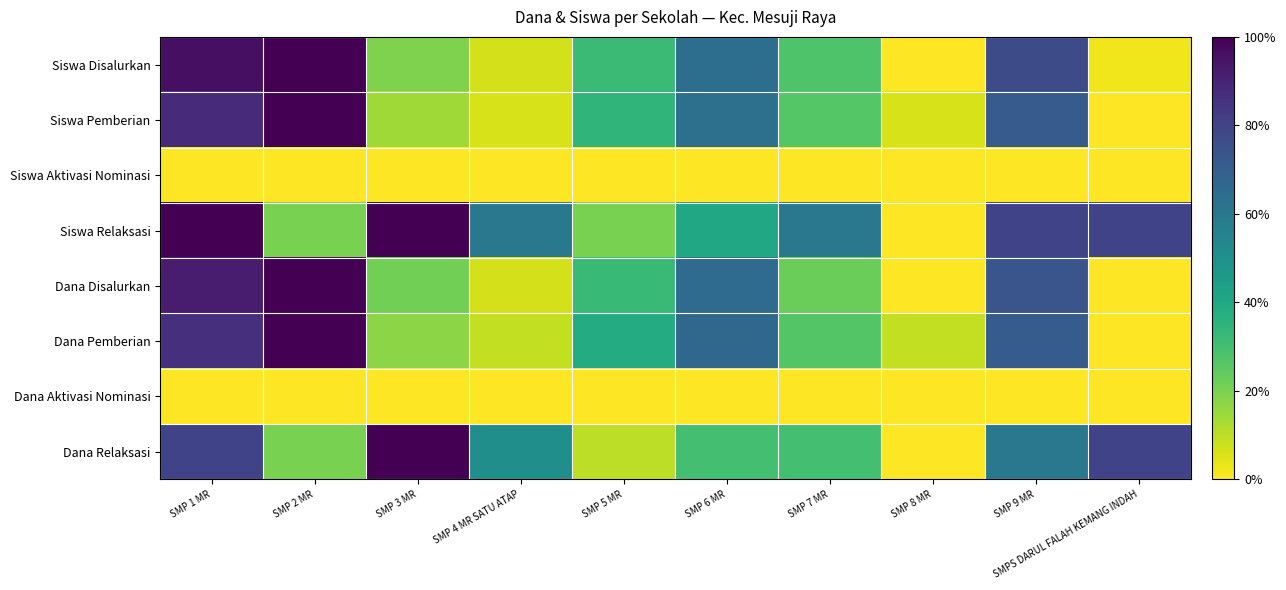

Which has a higher value, SMP 5 MR or SMP 9 MR?

SMP 9 MR